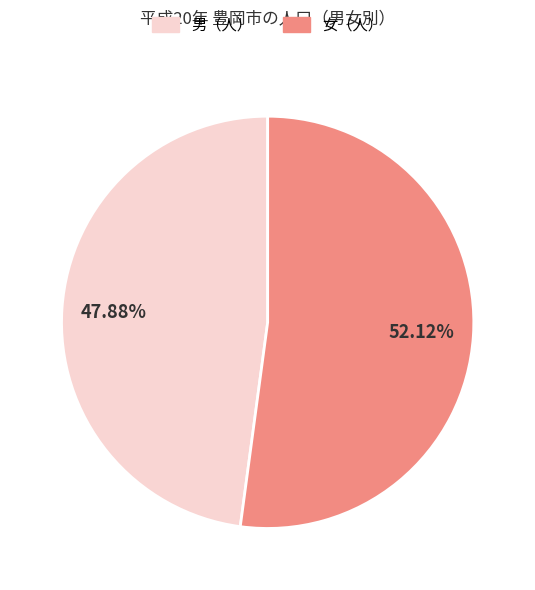

Does any single category account for the majority?

Yes